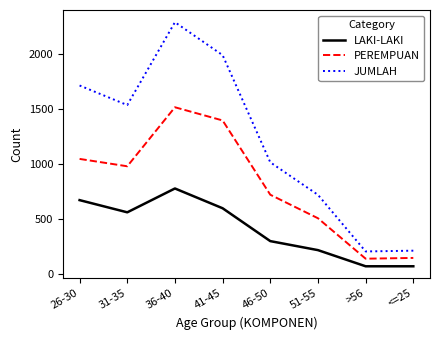

Which series has the widest spread of values?

JUMLAH